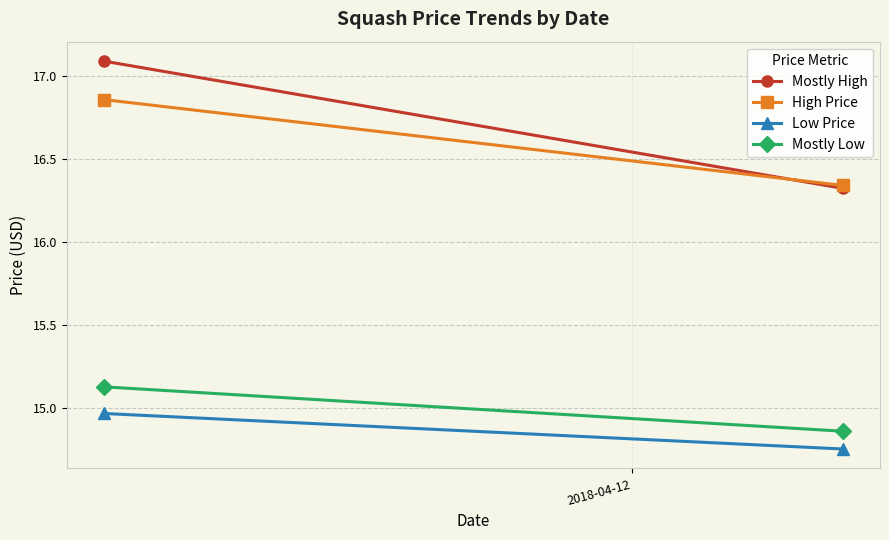

How many lines are shown in the chart?

4